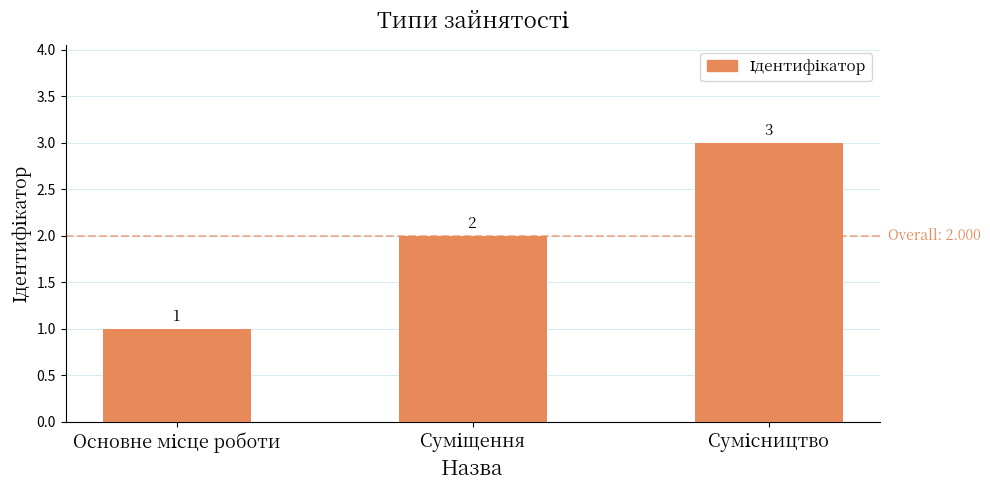

Count the values in the range 1 to 3.

3